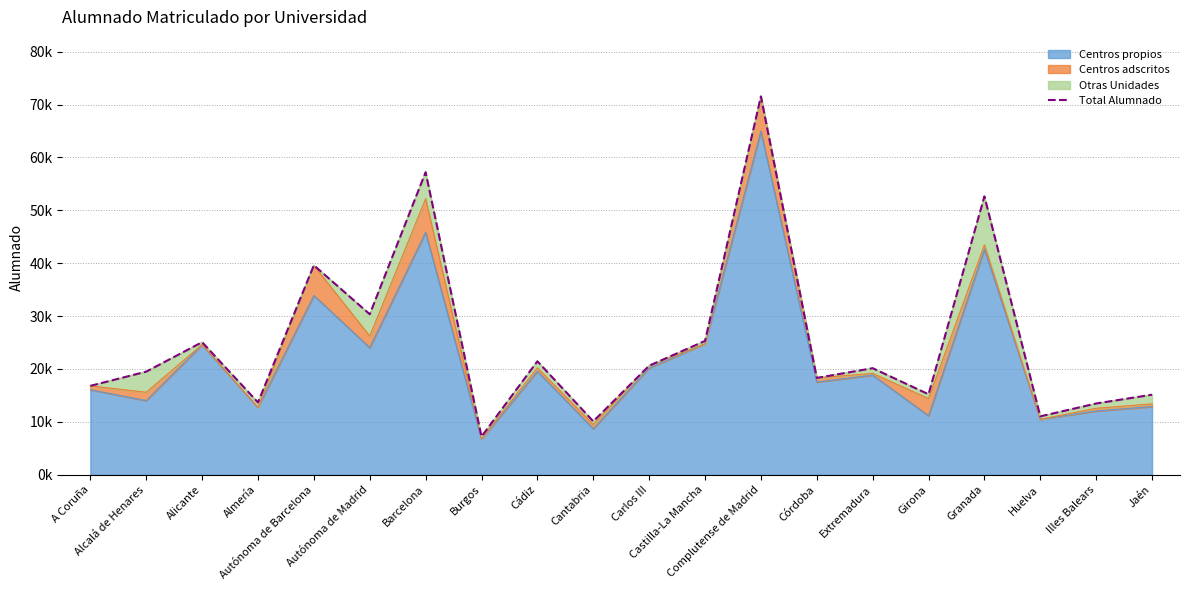

How many data points are less than 20147?

10